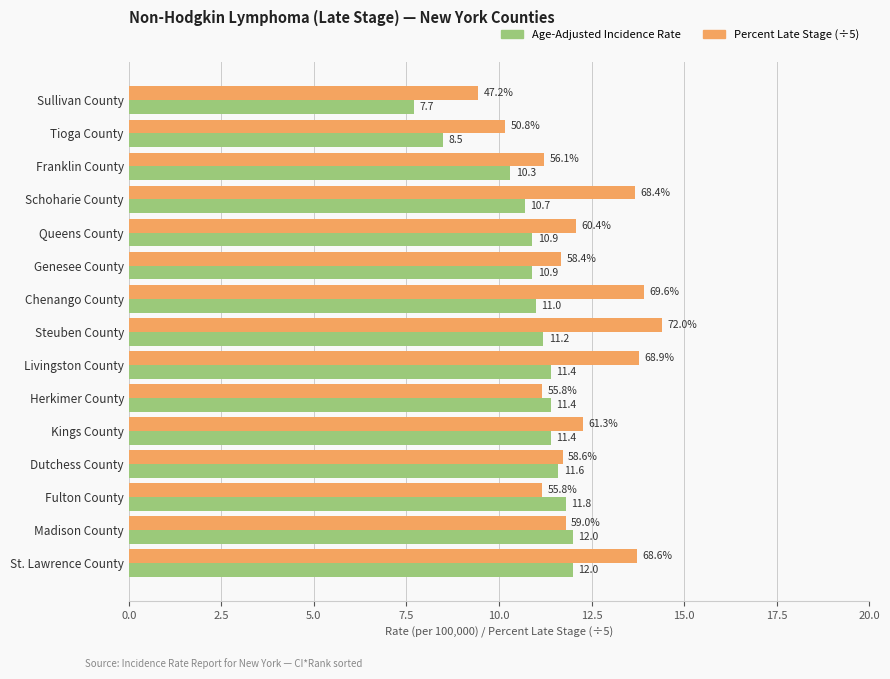

Which series has the largest total across all categories?

Percent Late Stage (÷5)